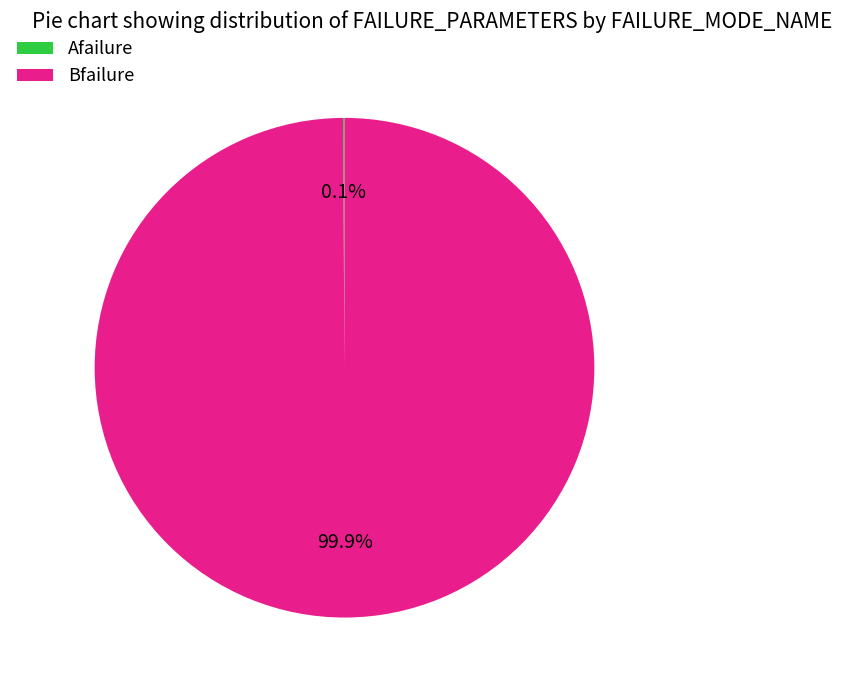

How much of the chart is everything except Bfailure?

0.1%